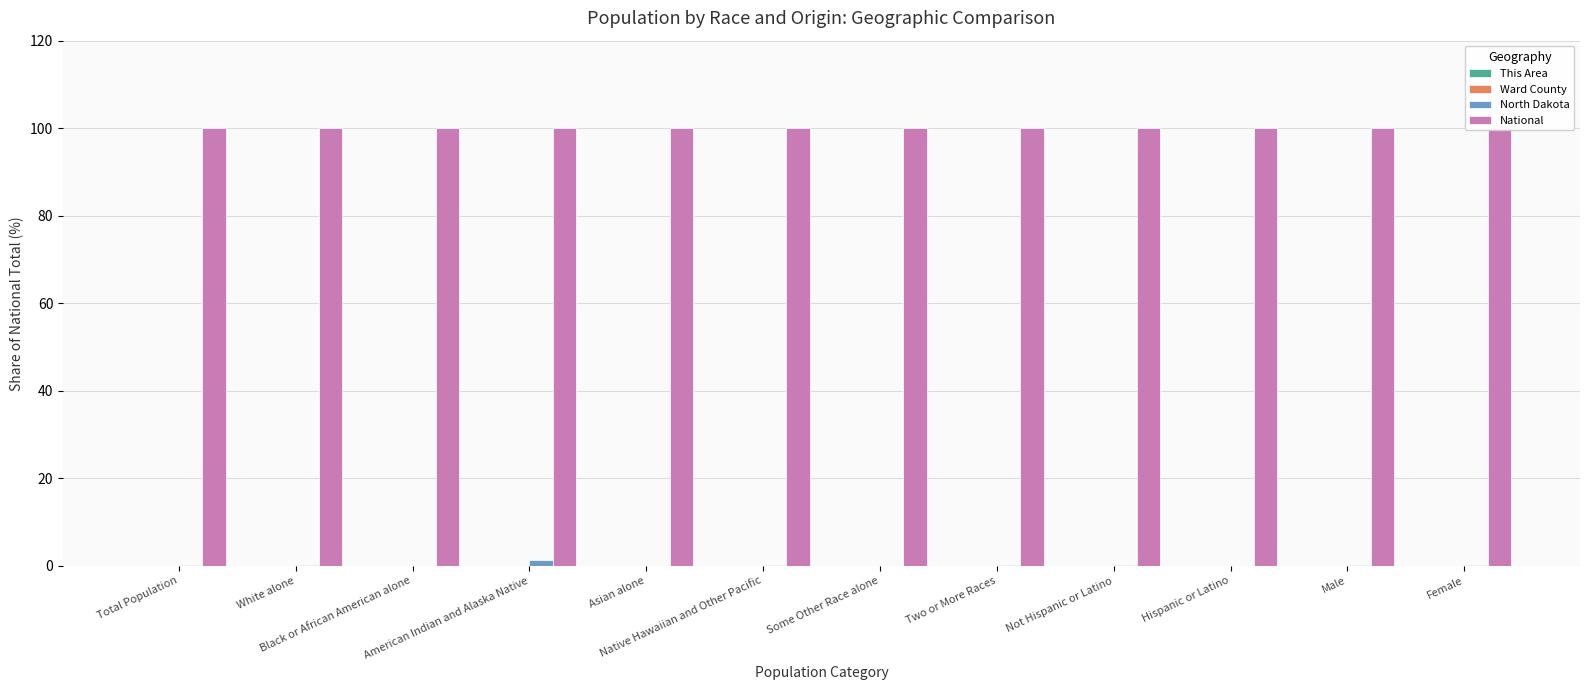

Reading left to right, list all the values displayed in this chart.

This Area: Total Population=0.0	White alone=0.0	Black or African American alone=0.0	American Indian and Alaska Native=0.0	Asian alone=0.0	Native Hawaiian and Other Pacific=0.0	Some Other Race alone=0.0	Two or More Races=0.0	Not Hispanic or Latino=0.0	Hispanic or Latino=0.0	Male=0.0	Female=0.0
Ward County: Total Population=0.0	White alone=0.0	Black or African American alone=0.0	American Indian and Alaska Native=0.1	Asian alone=0.0	Native Hawaiian and Other Pacific=0.0	Some Other Race alone=0.0	Two or More Races=0.0	Not Hispanic or Latino=0.0	Hispanic or Latino=0.0	Male=0.0	Female=0.0
North Dakota: Total Population=0.2	White alone=0.3	Black or African American alone=0.0	American Indian and Alaska Native=1.2	Asian alone=0.0	Native Hawaiian and Other Pacific=0.1	Some Other Race alone=0.0	Two or More Races=0.1	Not Hispanic or Latino=0.3	Hispanic or Latino=0.0	Male=0.2	Female=0.2
National: Total Population=100.0	White alone=100.0	Black or African American alone=100.0	American Indian and Alaska Native=100.0	Asian alone=100.0	Native Hawaiian and Other Pacific=100.0	Some Other Race alone=100.0	Two or More Races=100.0	Not Hispanic or Latino=100.0	Hispanic or Latino=100.0	Male=100.0	Female=100.0